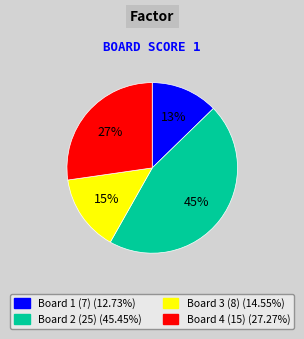

Is there any slice that represents more than half of the pie?

No